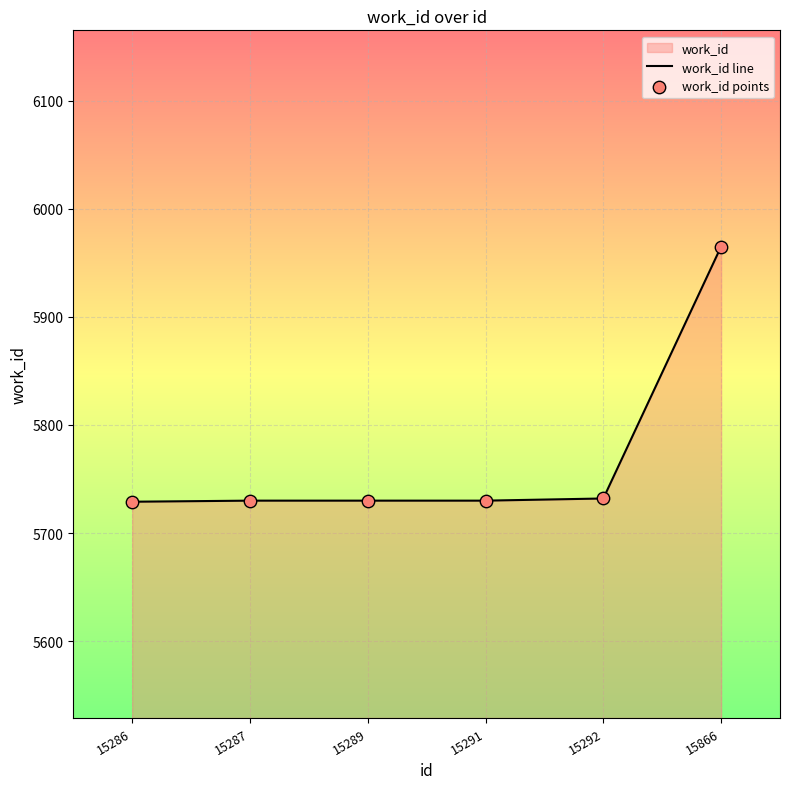

Which series reaches the minimum Y coordinate?

work_id line